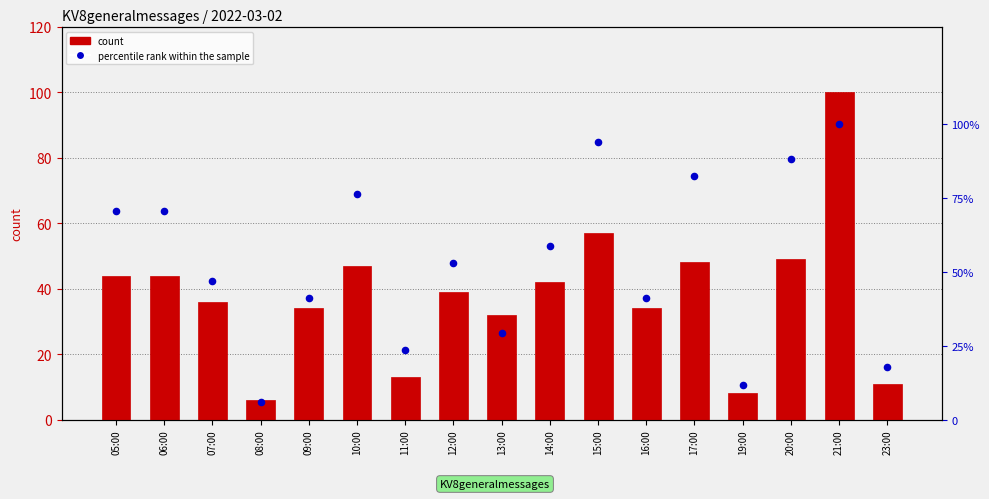

What is the total value across all series at 13:00?

61.4